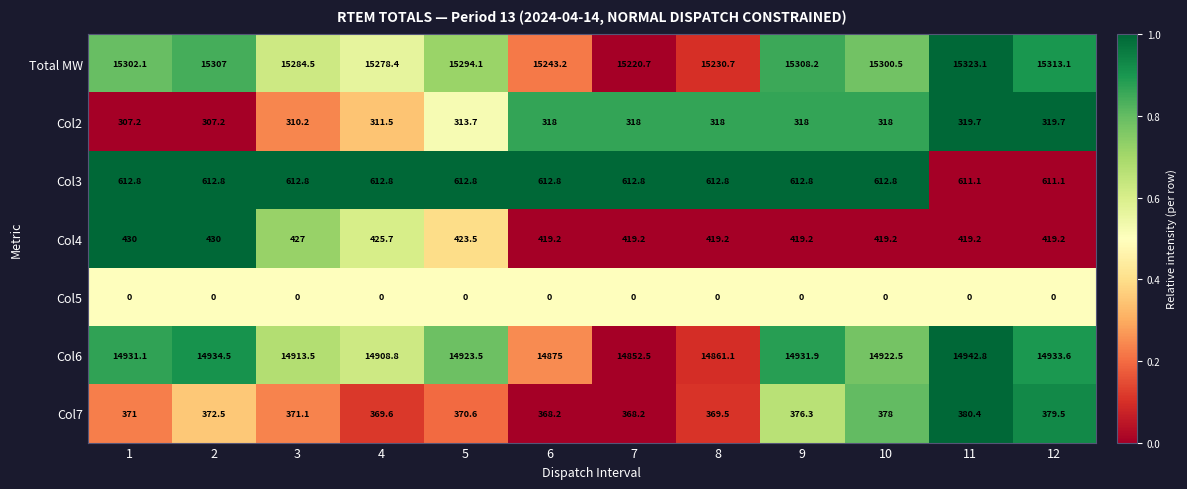

List the series in order of their peak value, highest first.

Total MW, Col6, Col3, Col4, Col7, Col2, Col5